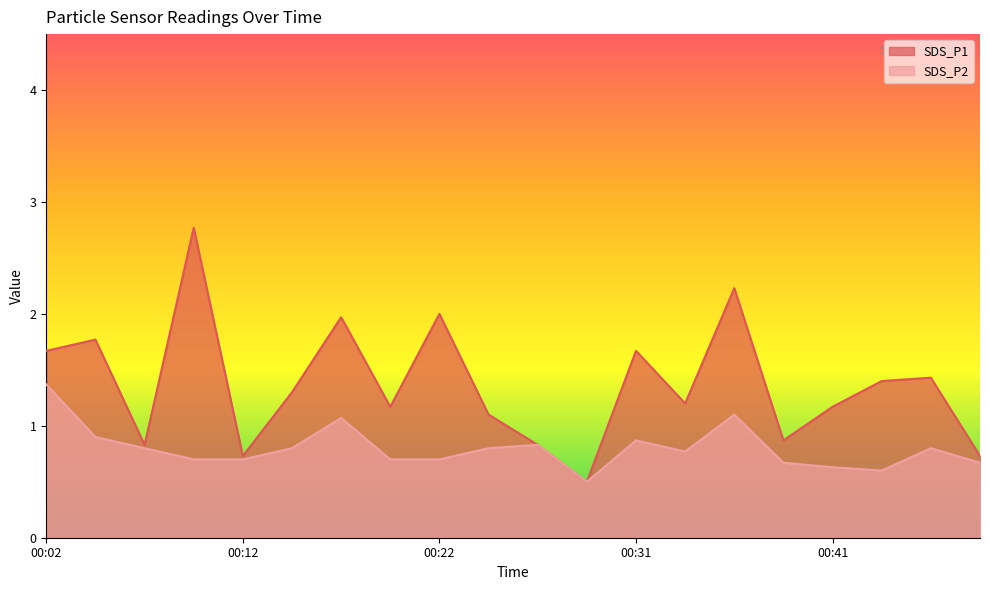

What is the difference between the highest and lowest values at 00:41?

0.5